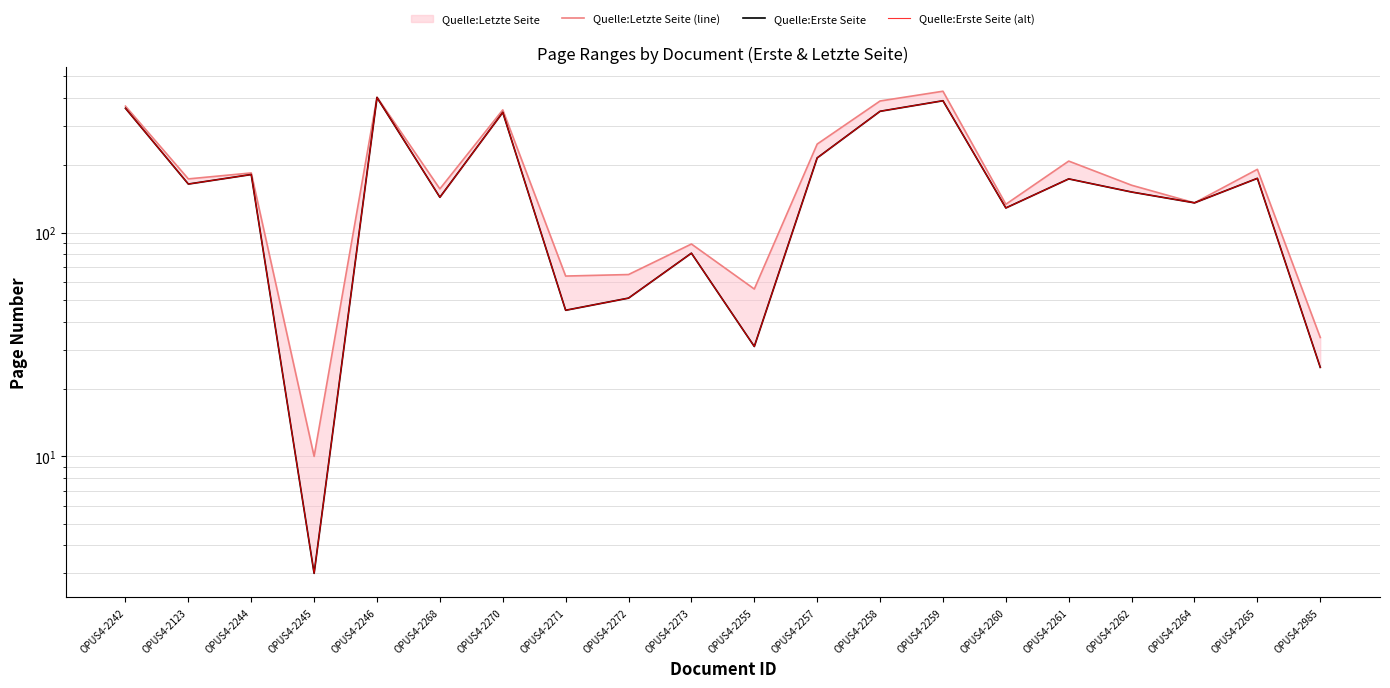

The Quelle:Letzte Seite (line) series shows 174 at OPUS4-2123. True or false?

True